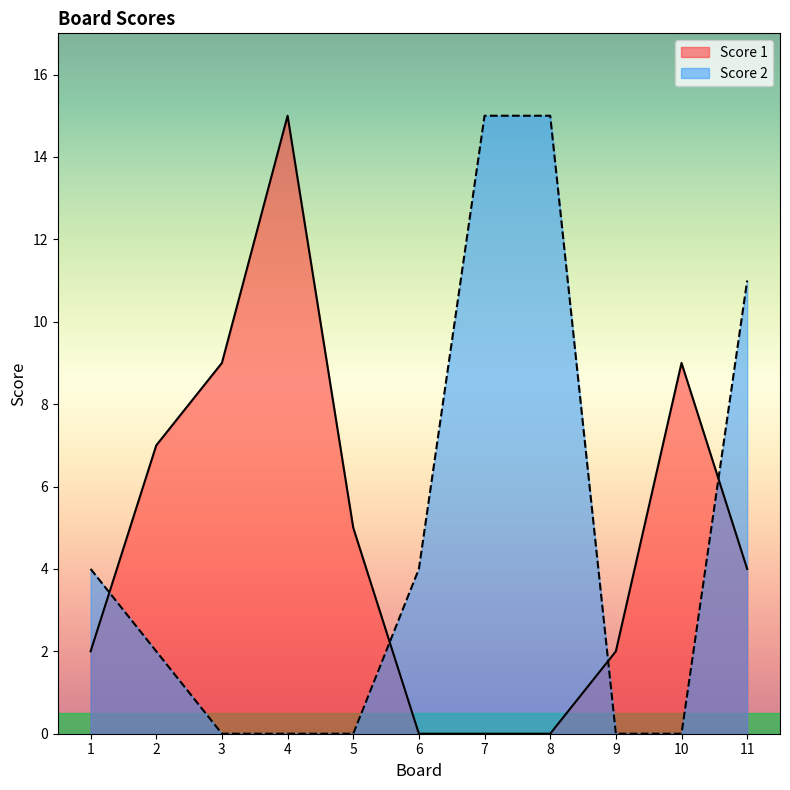

Does the chart display data point markers on the line(s)?

No